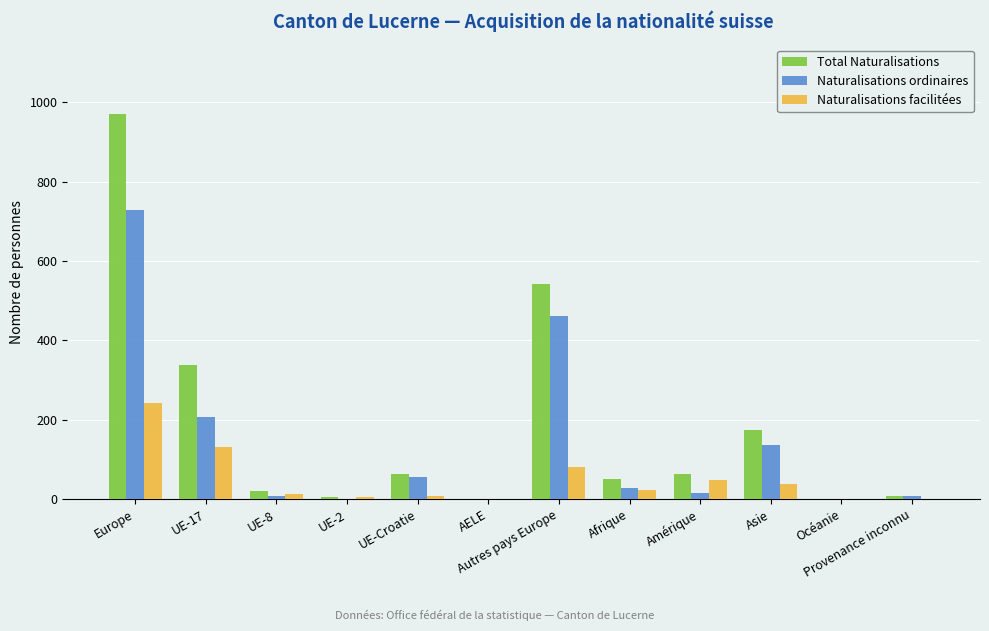

Which series has the widest spread of values?

Total Naturalisations